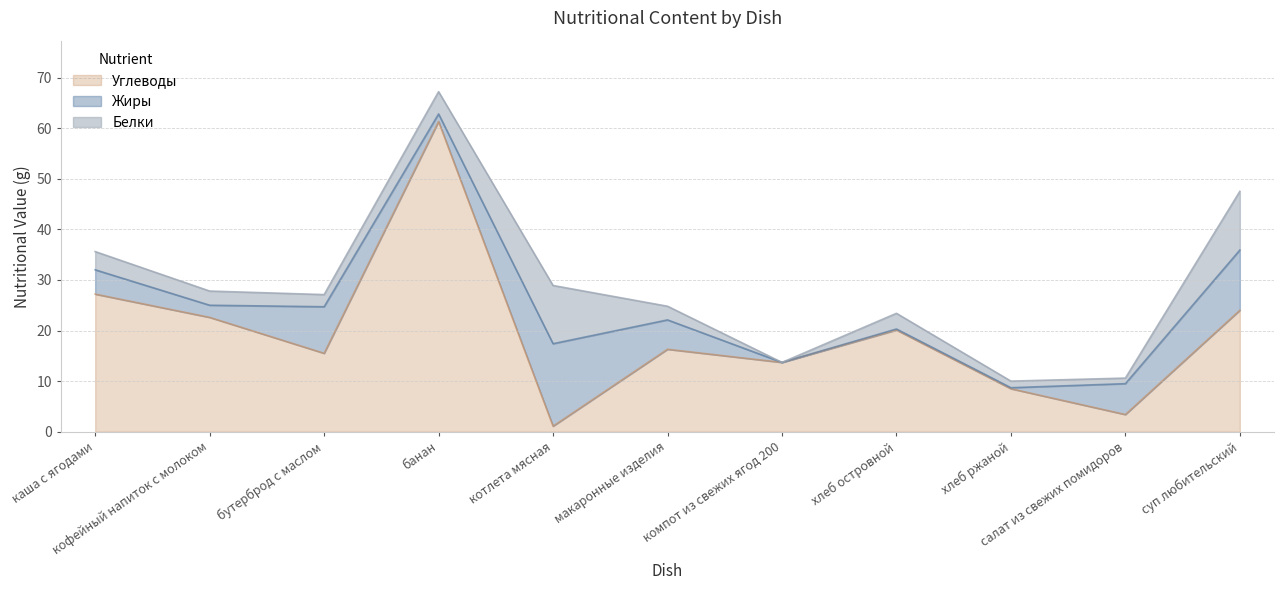

What is the difference between the maximum and minimum values in the Белки series?

11.6